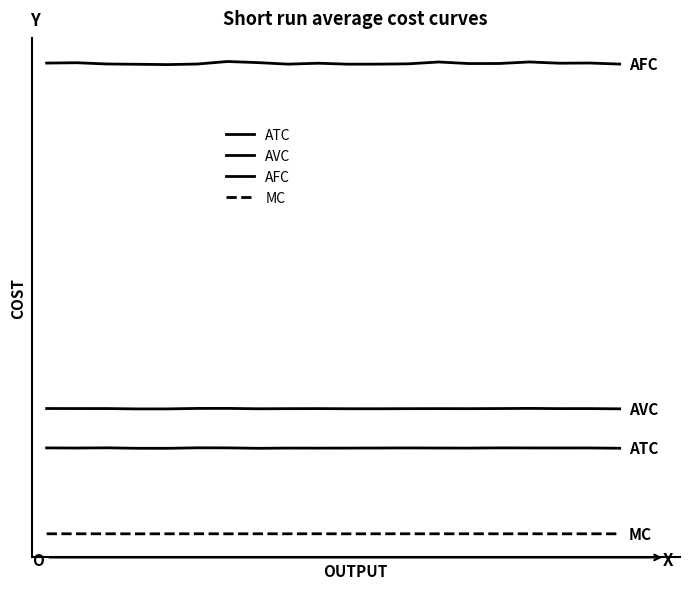

Which category has the highest value across all series?

6